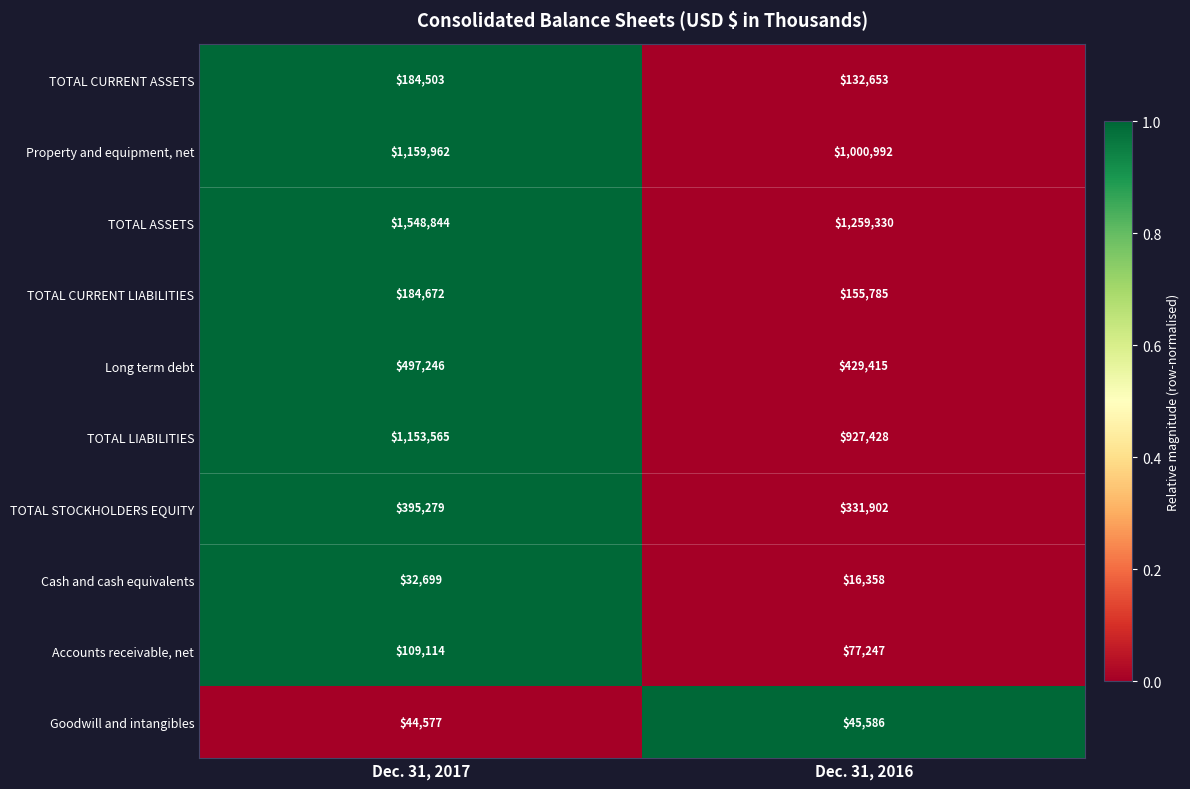

The TOTAL ASSETS series shows 2447377 at Dec. 31, 2017. True or false?

False